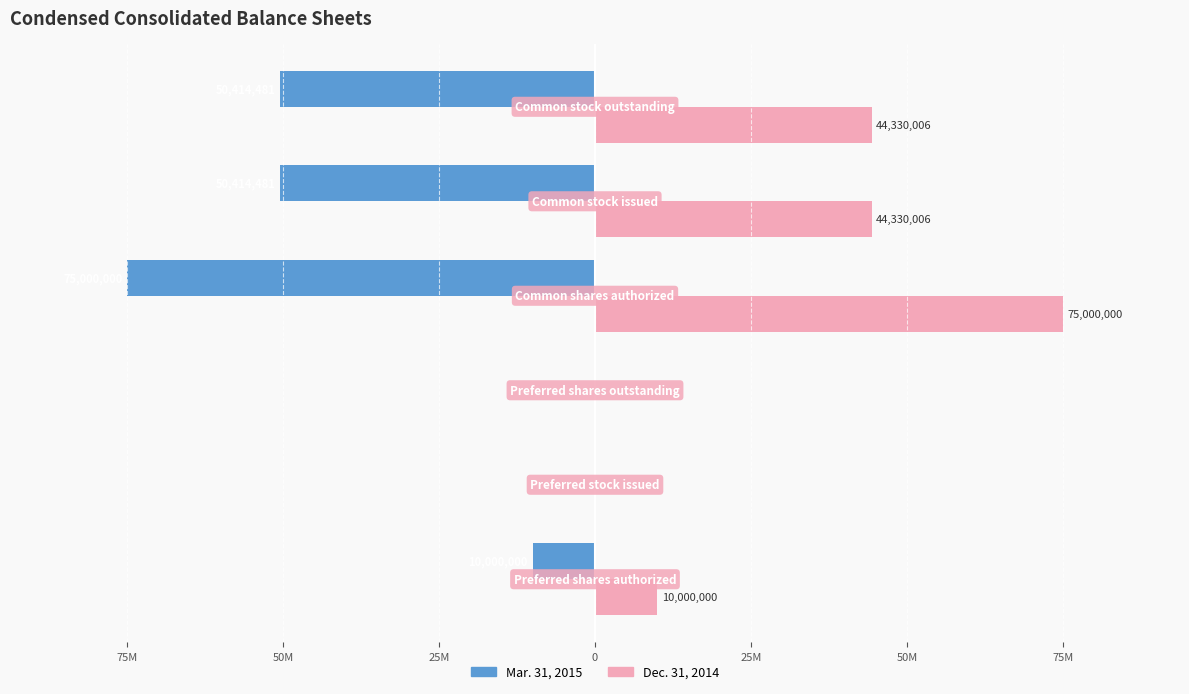

What are all the series names shown in the legend?

Mar. 31, 2015, Dec. 31, 2014